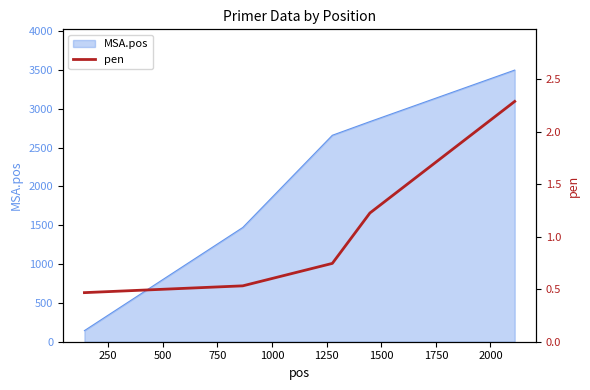

What is the greatest value displayed?

2.3